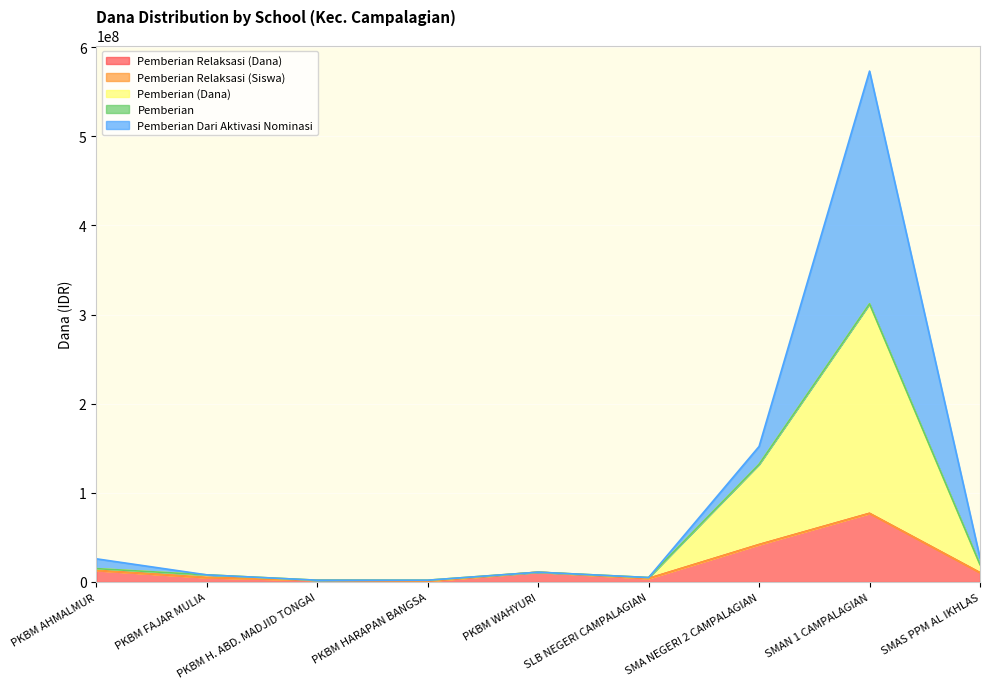

What is the minimum value shown in the chart?

1000000